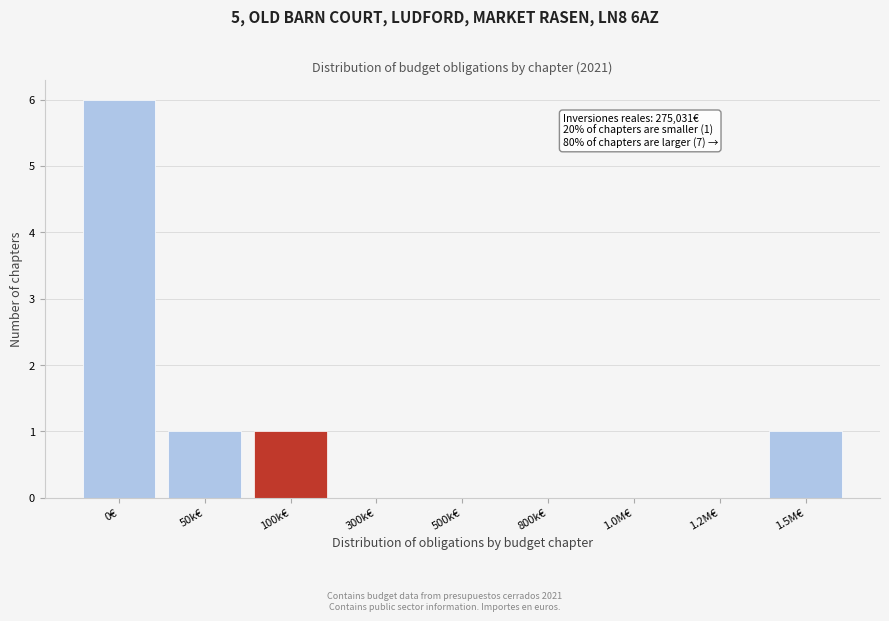

Reading right to left, extract all data points from this chart.

1.5M€=1	1.2M€=0	1.0M€=0	800k€=0	500k€=0	300k€=0	100k€=1	50k€=1	0€=6